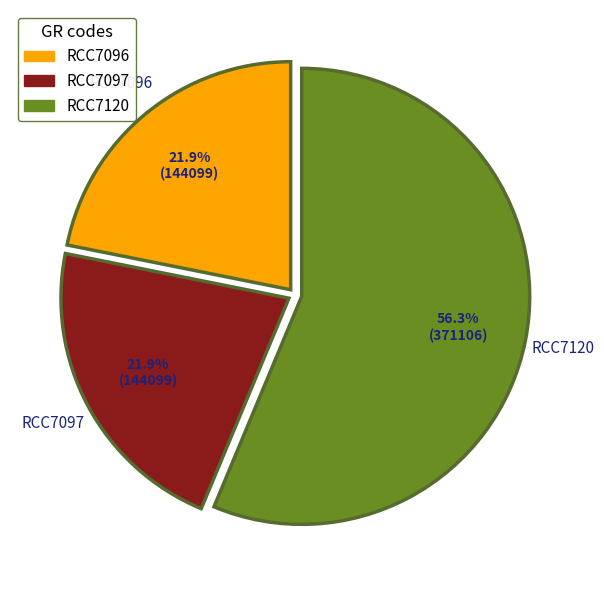

Between RCC7120 and RCC7097, which is larger?

RCC7120